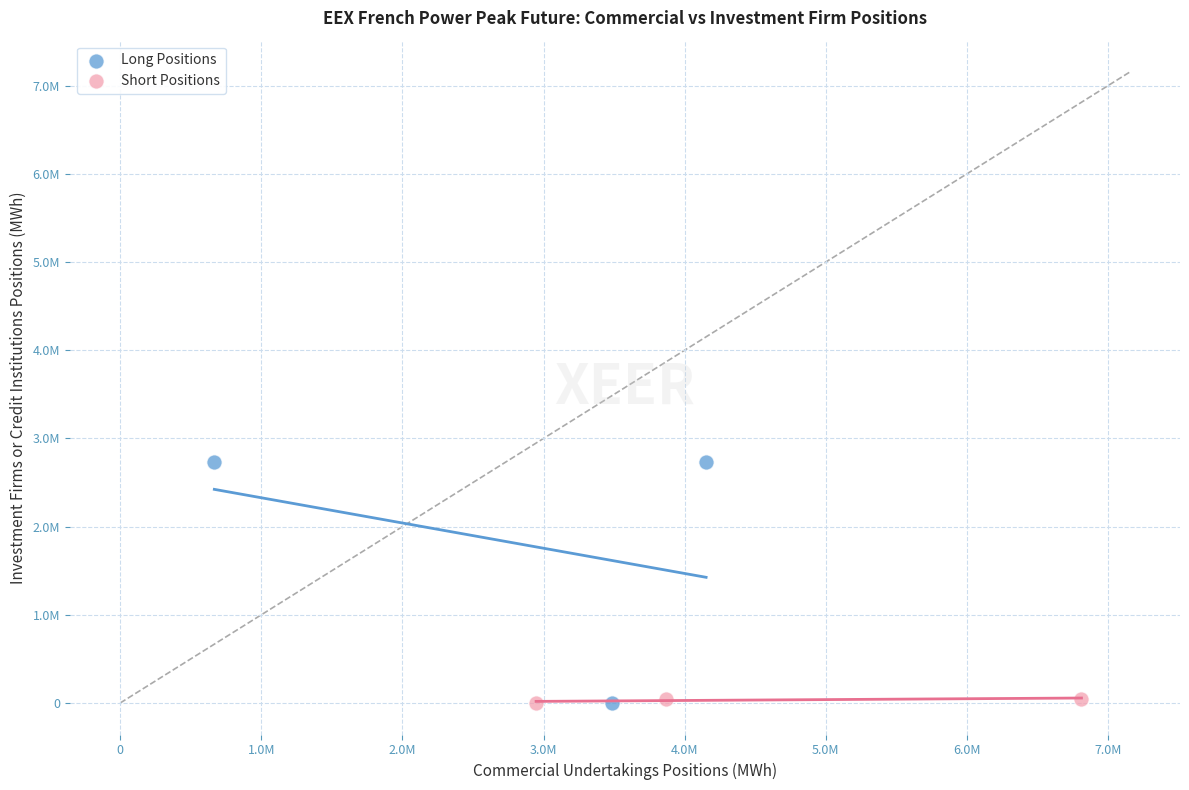

What are all the series names shown in the legend?

Long Positions, Short Positions